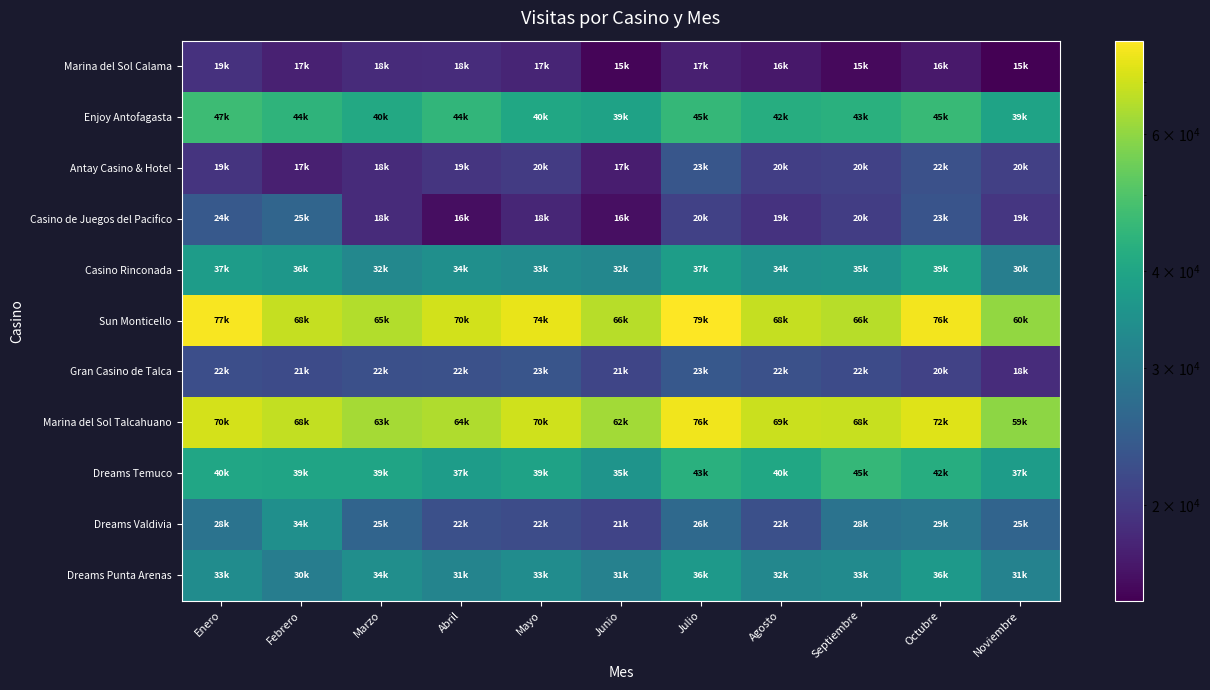

What is the spread (max minus min) of values at Marzo?

46667